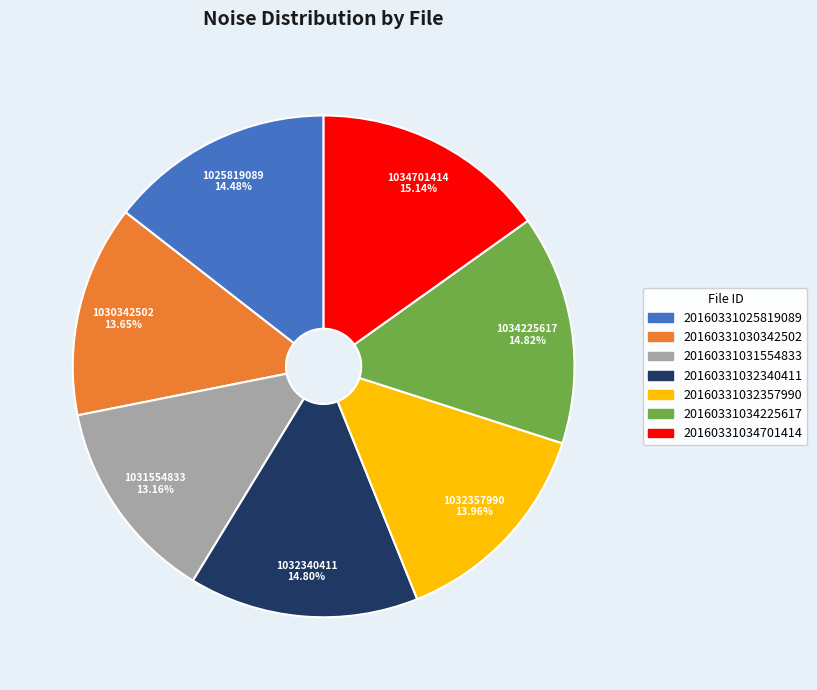

To the nearest percent, what is the difference between the largest and smallest slice percentages?

2%